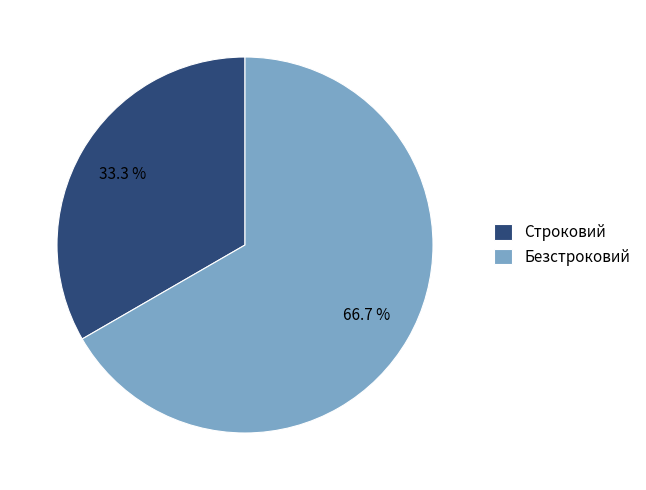

The Безстроковий slice represents 67% of the pie. True or false?

True